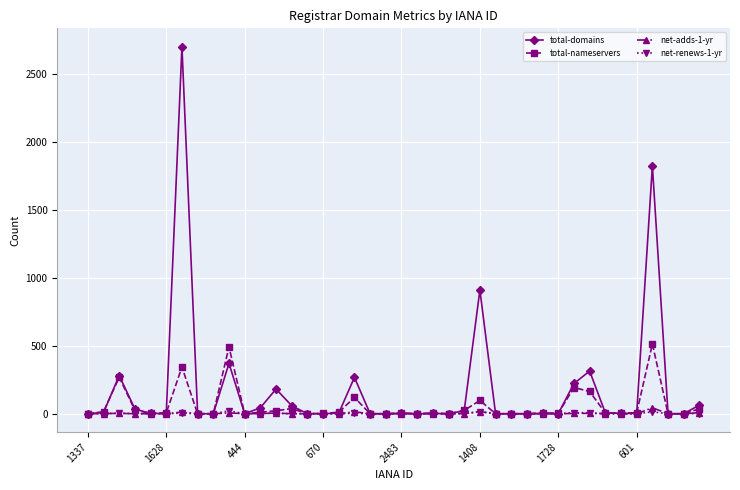

Which series has the widest spread of values?

total-domains